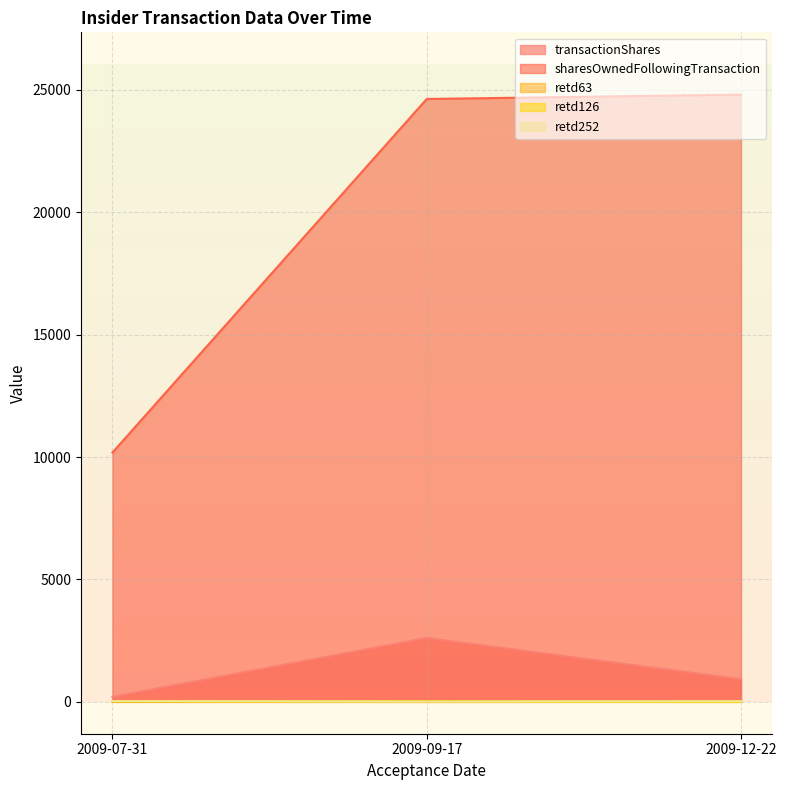

Which series changed the most between 2009-12-22 and 2009-09-17?

transactionShares